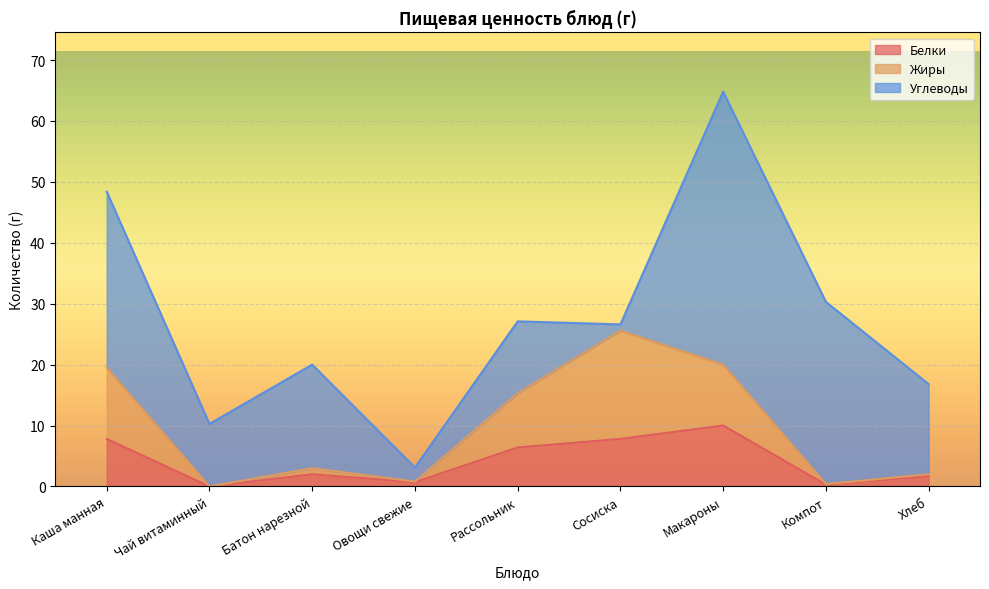

At which label does Белки reach its peak?

Макароны